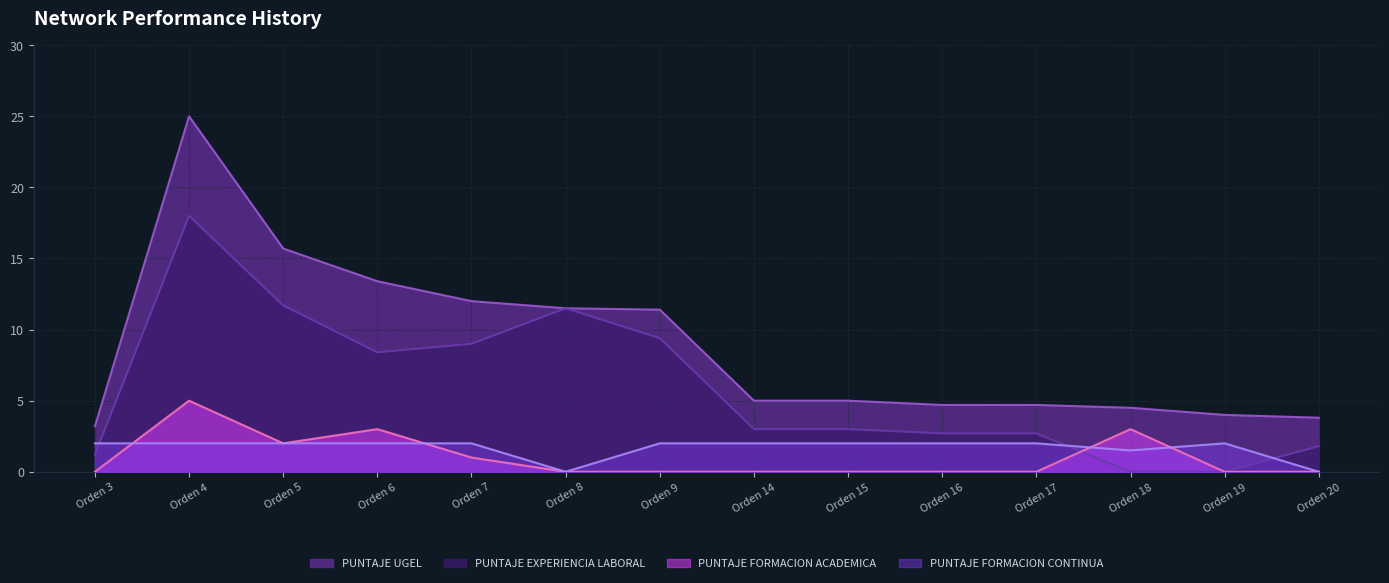

What is the total value across all series at Orden 15?

10.0